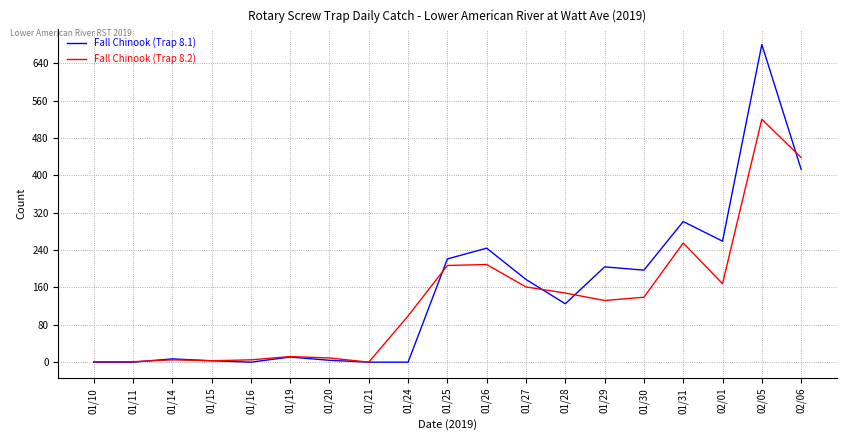

What is the total value across all series at 01/28?

273